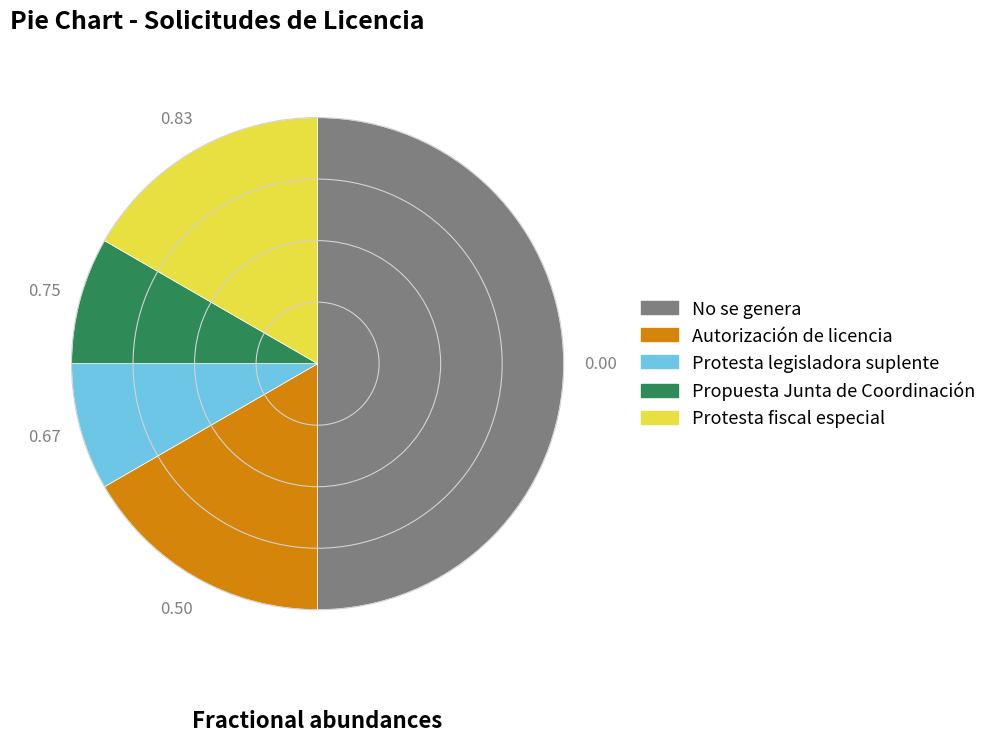

What is the ratio of the value at No se genera to the value at Protesta fiscal especial?

3.0